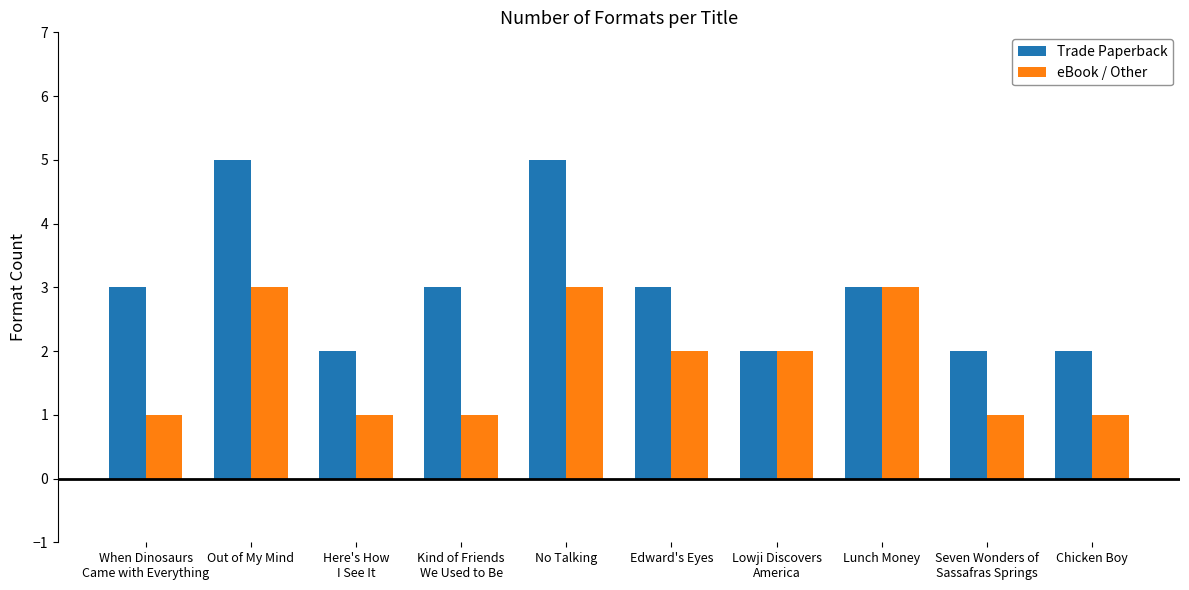

Rank the series by their maximum value, from highest to lowest.

Trade Paperback, eBook / Other